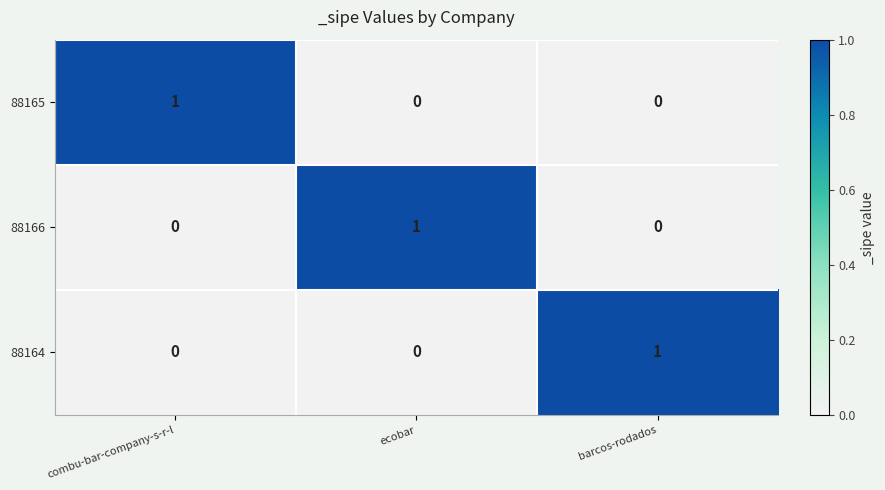

What is the maximum value shown in the chart?

1